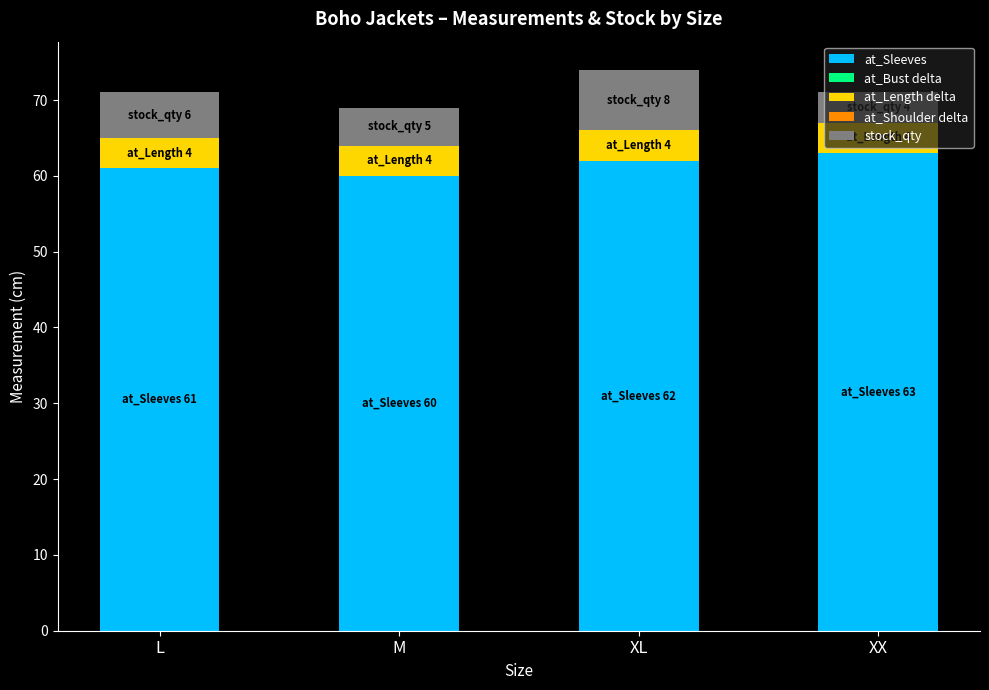

What is the sum of all at_Sleeves values?

246